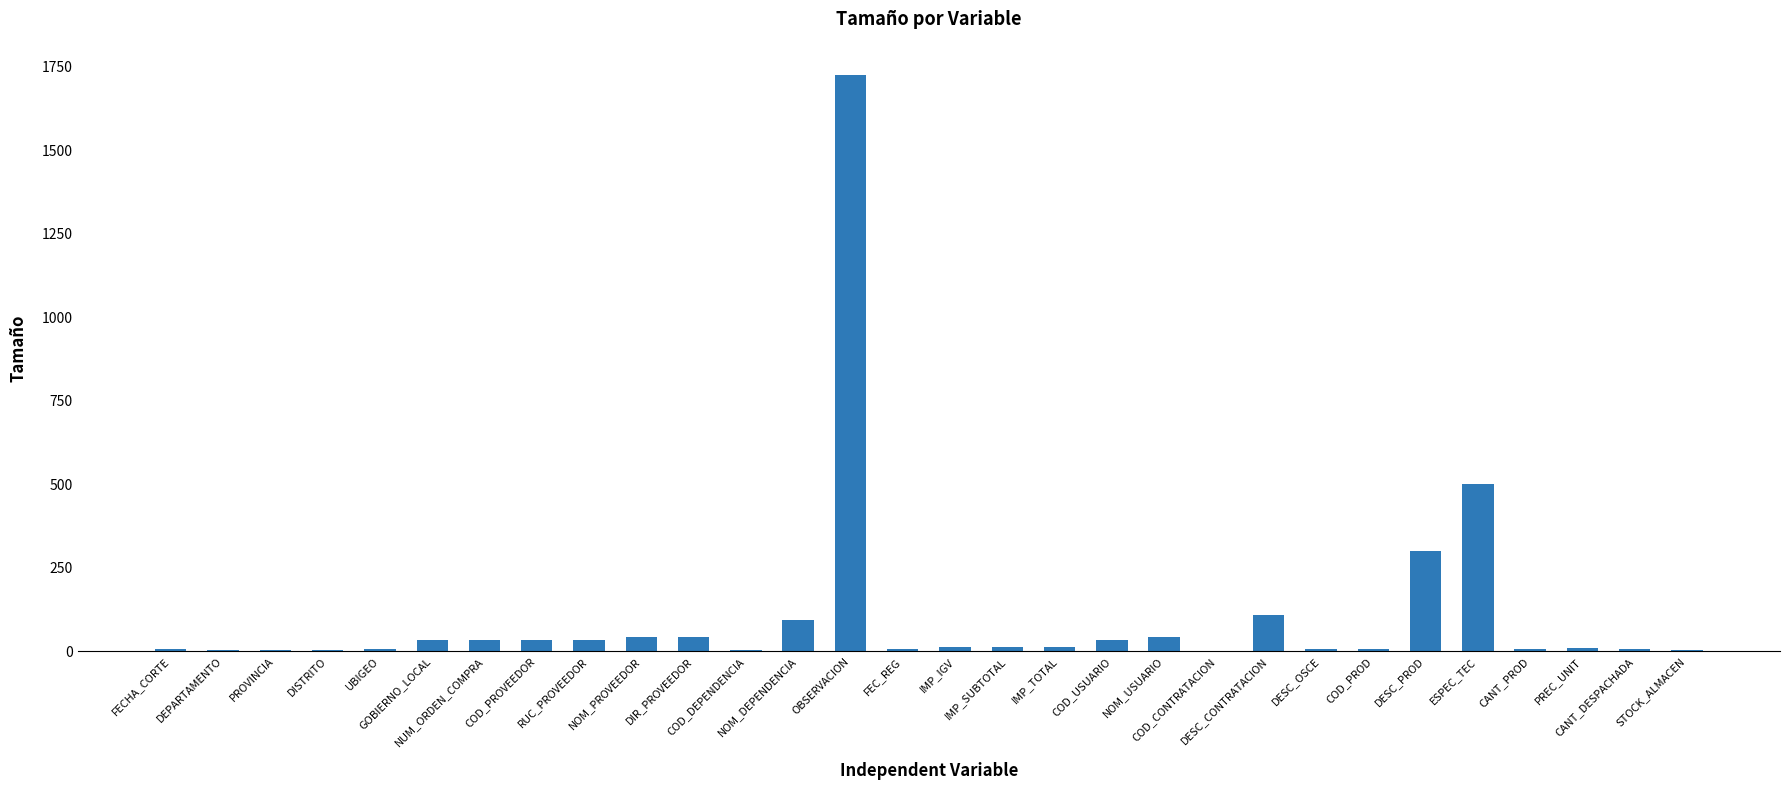

What is the greatest value displayed?

1726